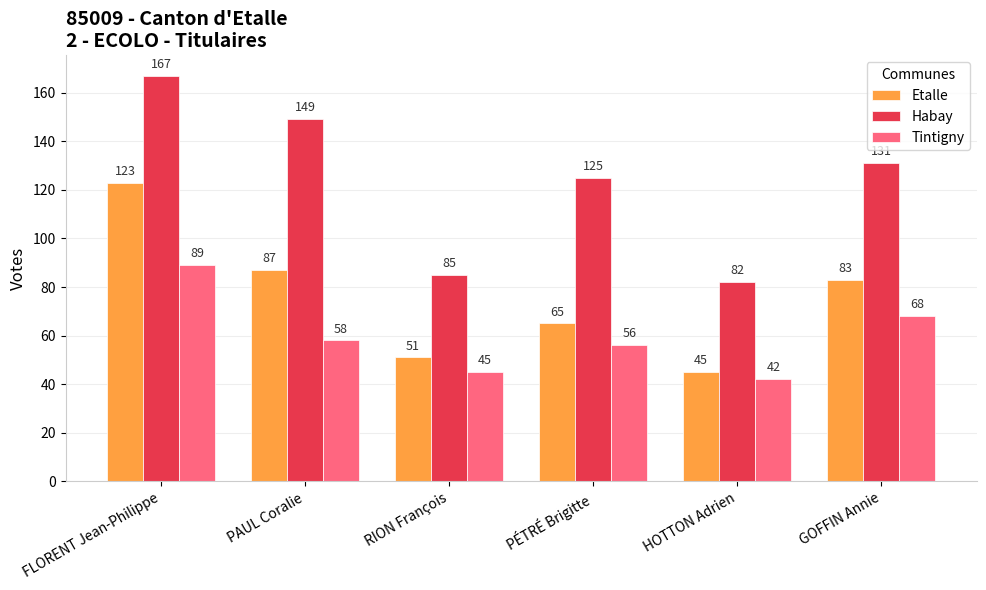

Reading left to right, extract all data points from this chart.

Etalle: FLORENT Jean-Philippe=123	PAUL Coralie=87	RION François=51	PÉTRÉ Brigitte=65	HOTTON Adrien=45	GOFFIN Annie=83
Habay: FLORENT Jean-Philippe=167	PAUL Coralie=149	RION François=85	PÉTRÉ Brigitte=125	HOTTON Adrien=82	GOFFIN Annie=131
Tintigny: FLORENT Jean-Philippe=89	PAUL Coralie=58	RION François=45	PÉTRÉ Brigitte=56	HOTTON Adrien=42	GOFFIN Annie=68